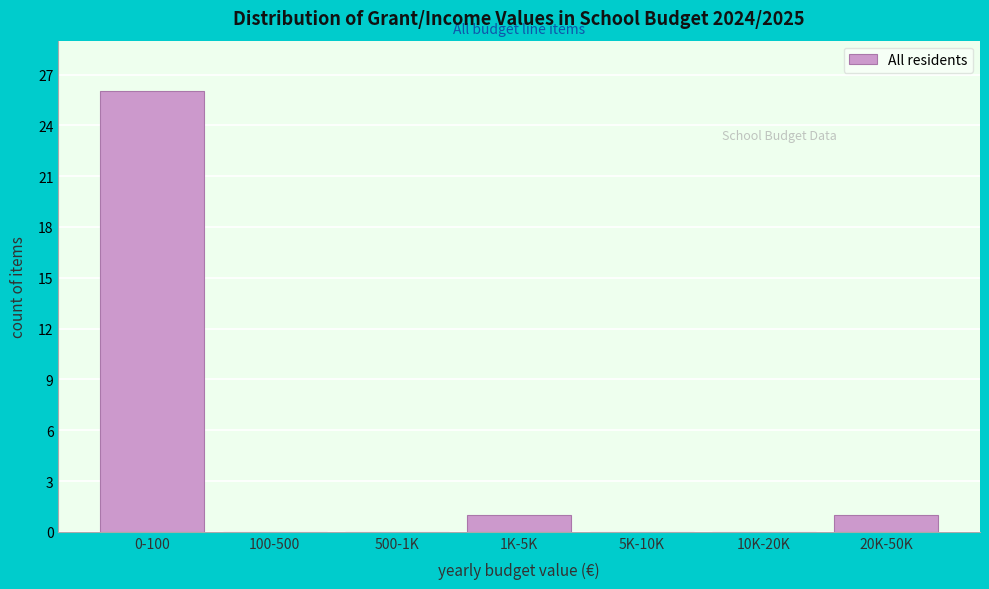

Reading right to left, list all the values displayed in this chart.

20K-50K=1	10K-20K=0	5K-10K=0	1K-5K=1	500-1K=0	100-500=0	0-100=26